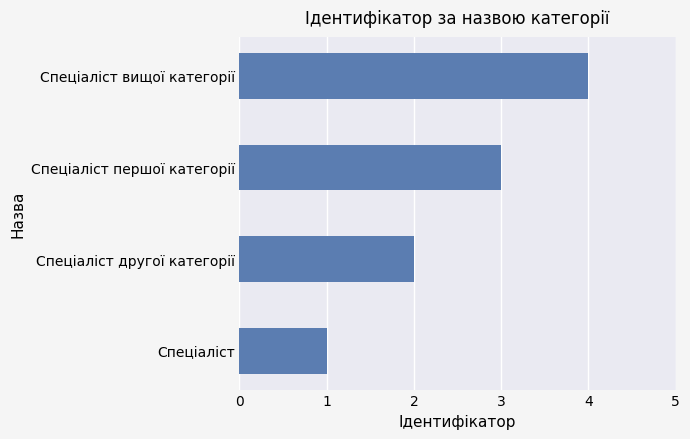

List the labels in order of value, largest first.

Спеціаліст вищої категорії, Спеціаліст першої категорії, Спеціаліст другої категорії, Спеціаліст